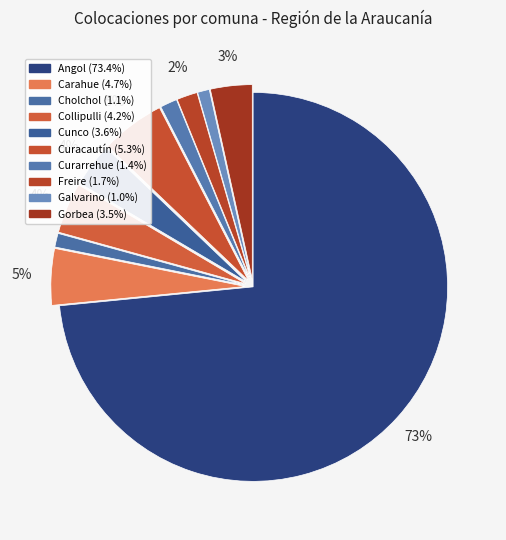

To the nearest percent, what is the difference between the largest and smallest slice percentages?

72%